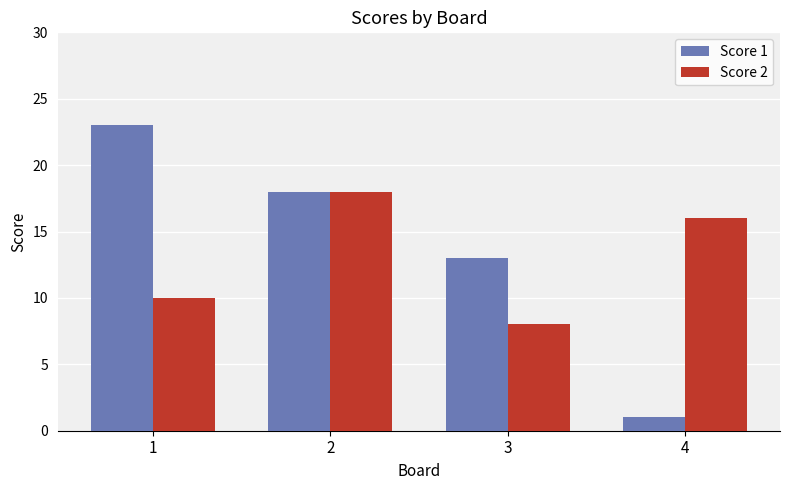

Reading right to left, transcribe all the data shown in this chart.

Score 1: 1	13	18	23
Score 2: 16	8	18	10